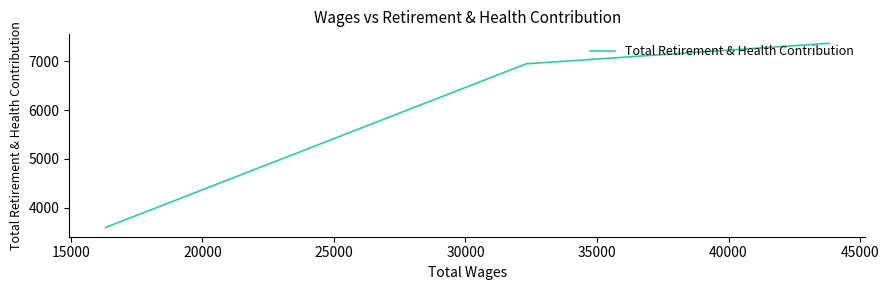

What is the minimum value shown in the chart?

3599